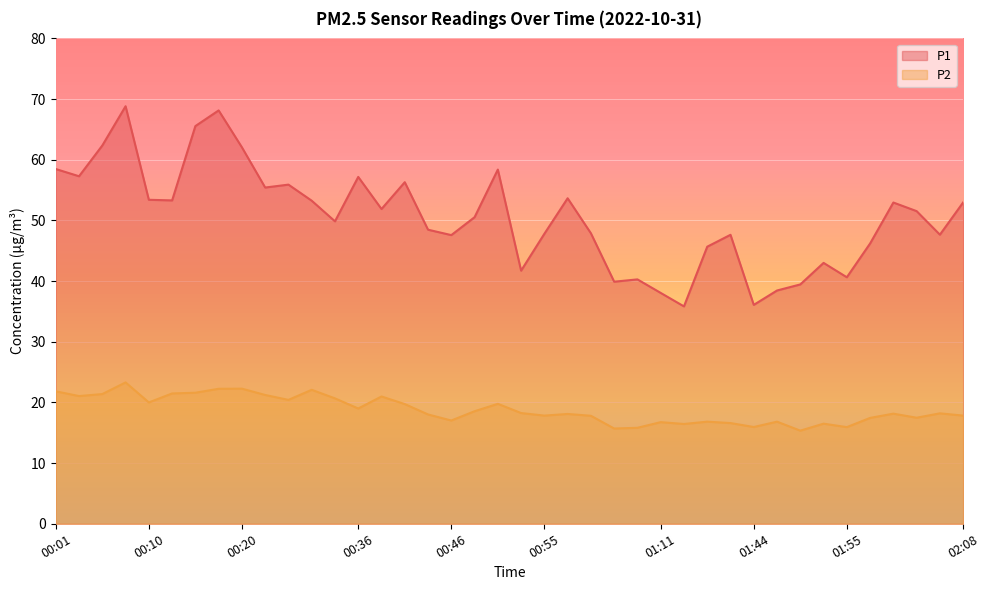

How many lines are shown in the chart?

2